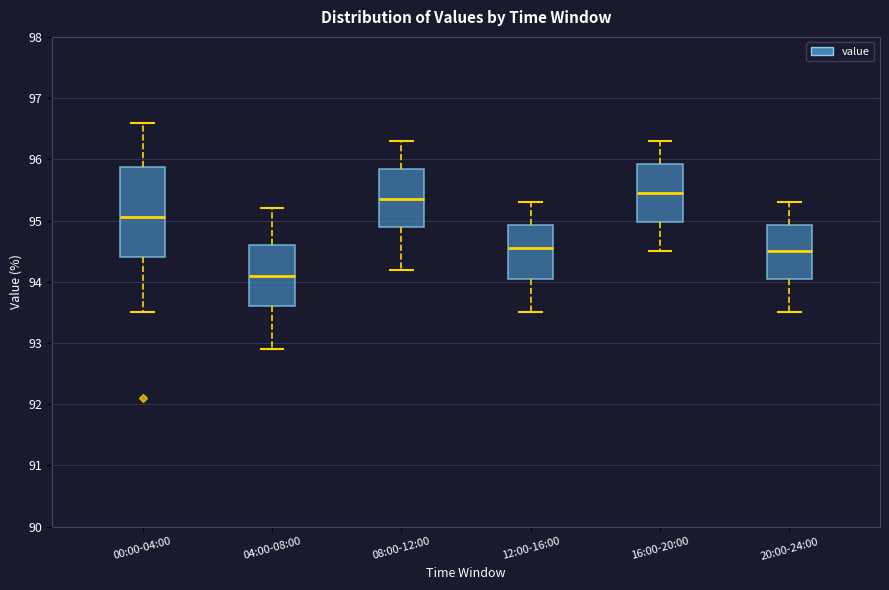

Which box has the highest median line?

16:00-20:00